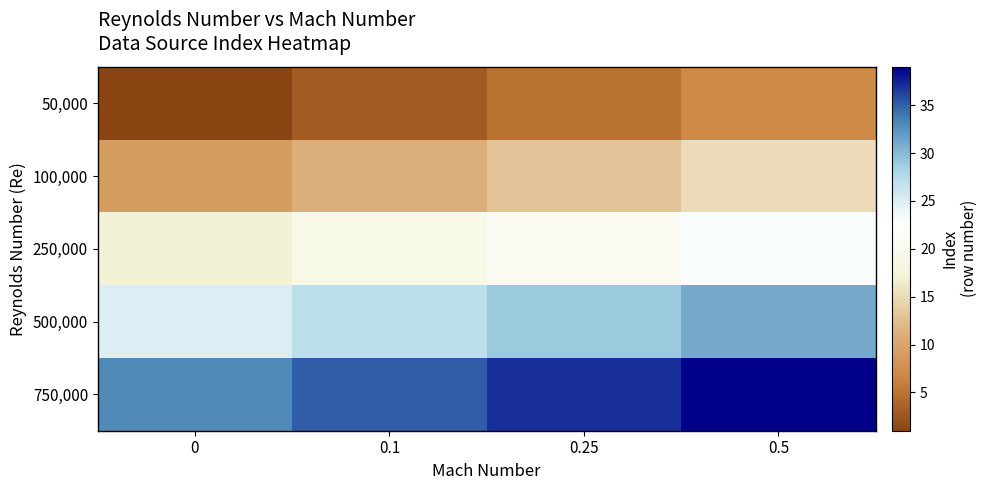

Reading left to right, list all the values displayed in this chart.

50,000: 0=1	0.1=3	0.25=5	0.5=7
100,000: 0=9	0.1=11	0.25=13	0.5=15
250,000: 0=17	0.1=19	0.25=21	0.5=23
500,000: 0=25	0.1=27	0.25=29	0.5=31
750,000: 0=33	0.1=35	0.25=37	0.5=39